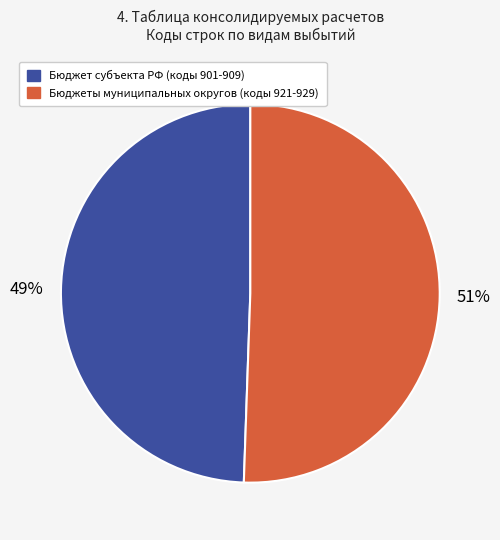

How many segments does this pie chart have?

2